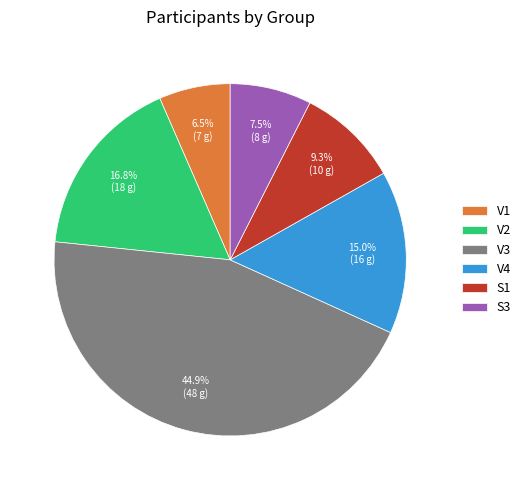

Rank the categories by value from lowest to highest.

V1, S3, S1, V4, V2, V3